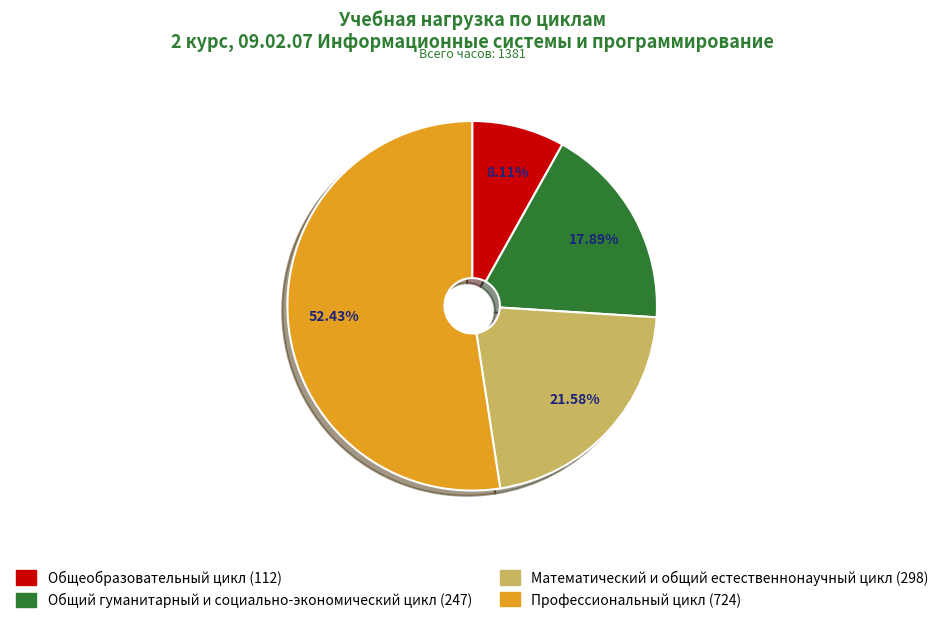

Which slice is the smallest?

Общеобразовательный цикл